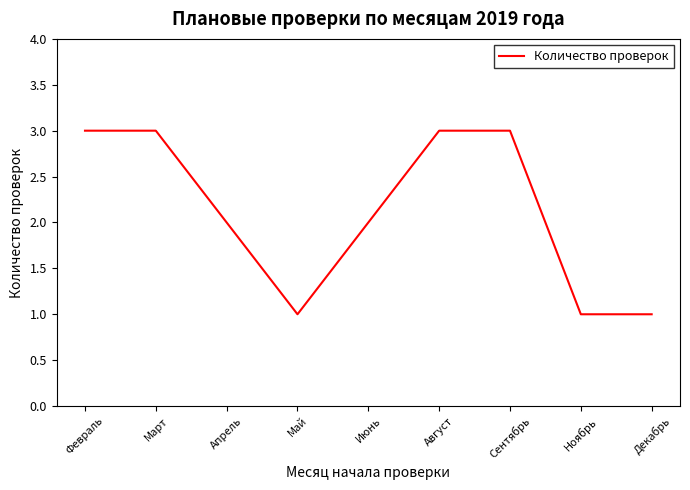

What value does the data have at Ноябрь?

1